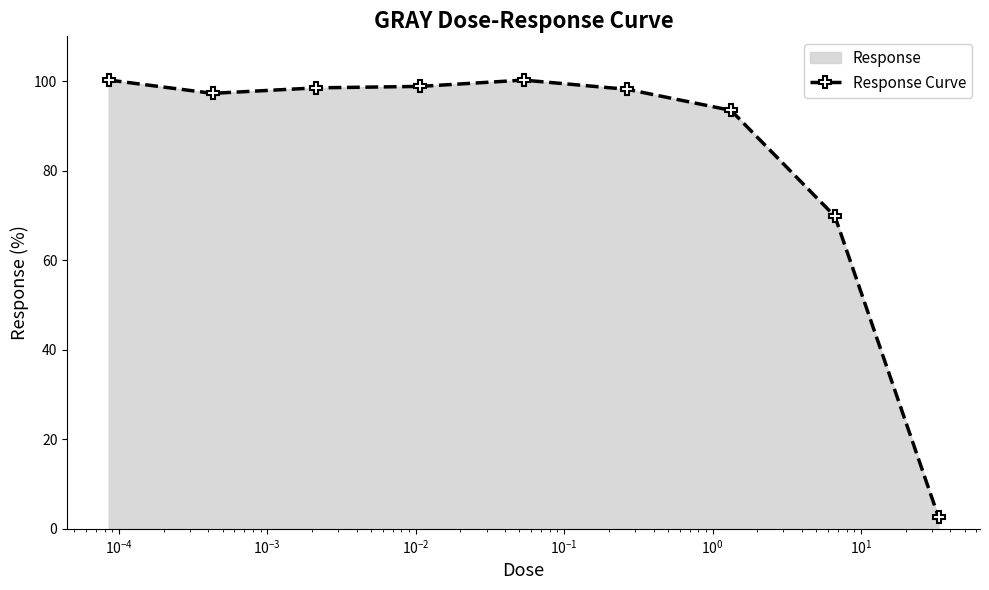

Does the chart have visible grid lines?

No